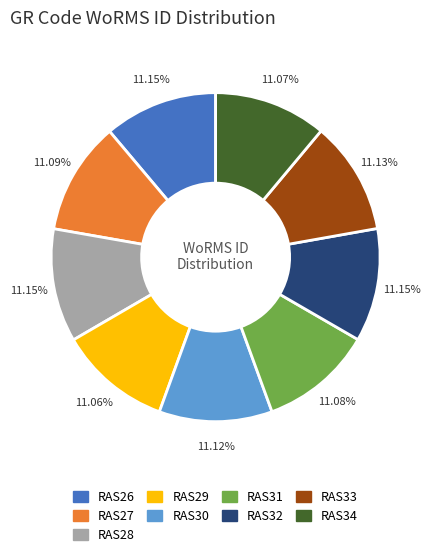

Approximately how many times larger is the value at RAS32 compared to RAS33?

1.0